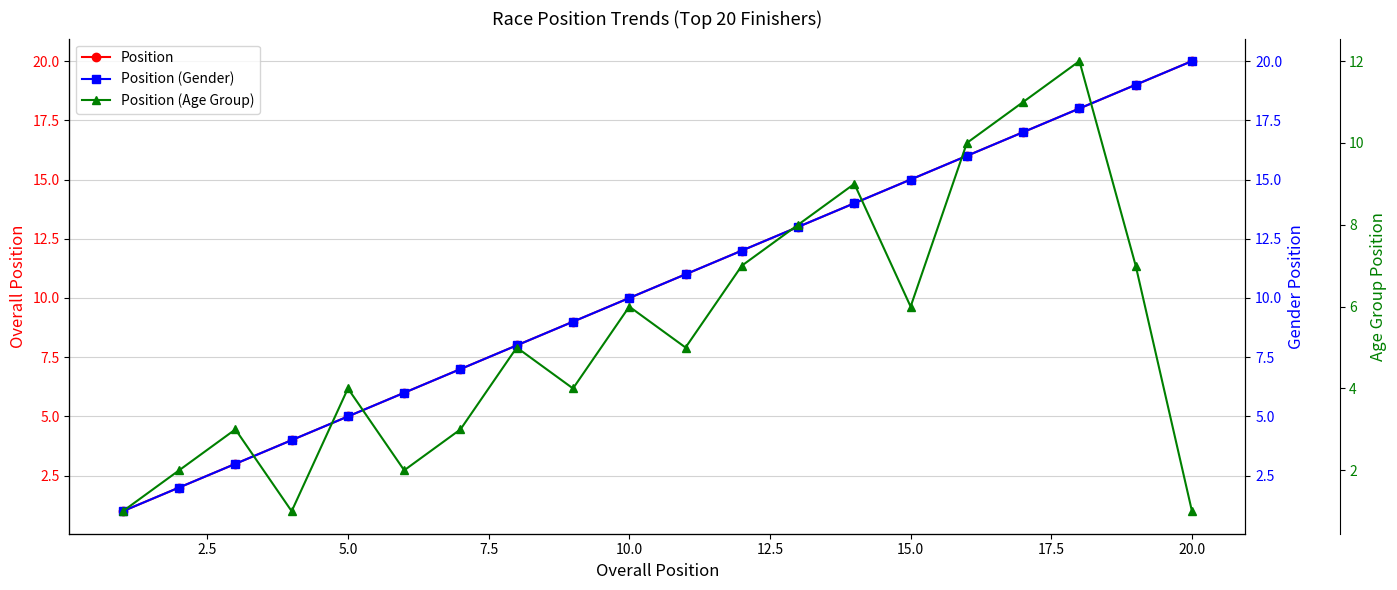

True or false: Position (Age Group) and Position cross at least once.

False